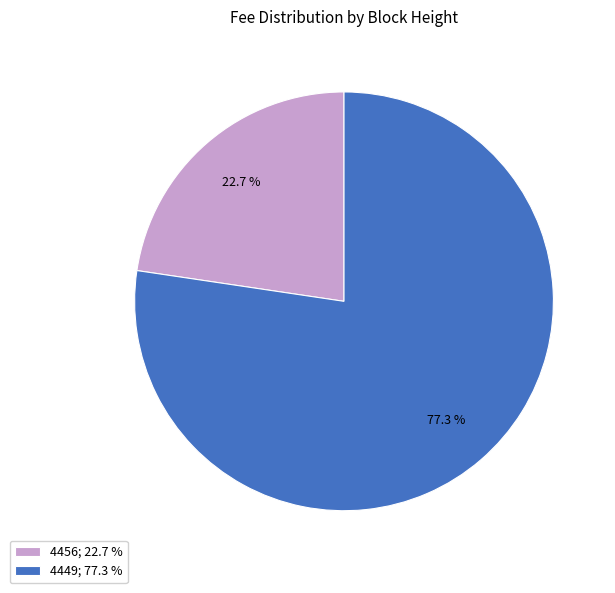

Is 4449 the majority of the pie?

Yes